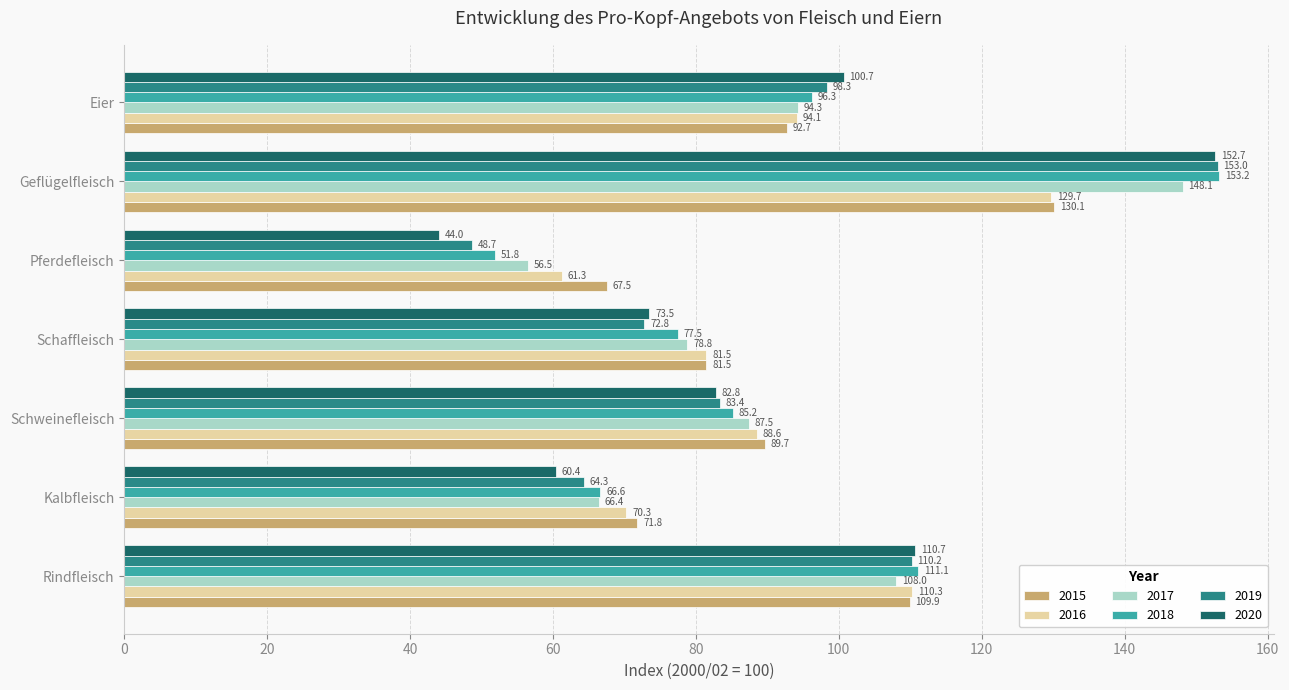

What is the spread (max minus min) of values at Schweinefleisch?

6.9